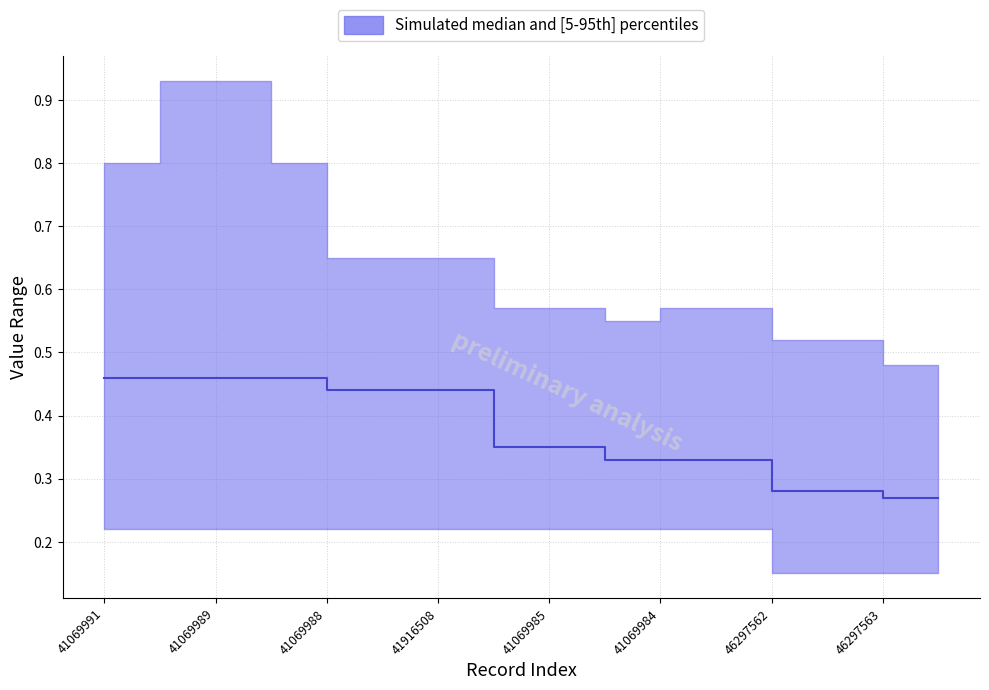

True or false: the data has more than 1 interior local peaks.

False